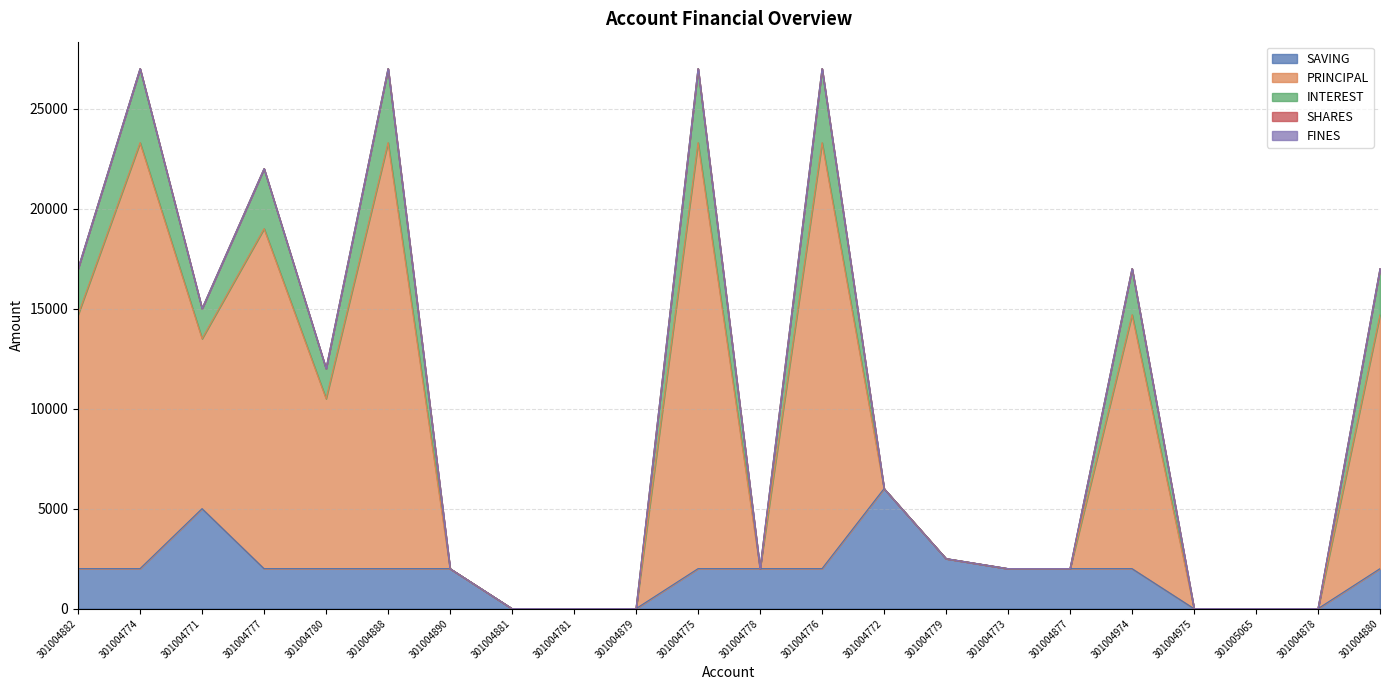

Which label corresponds to the smallest value in the chart?

301004881